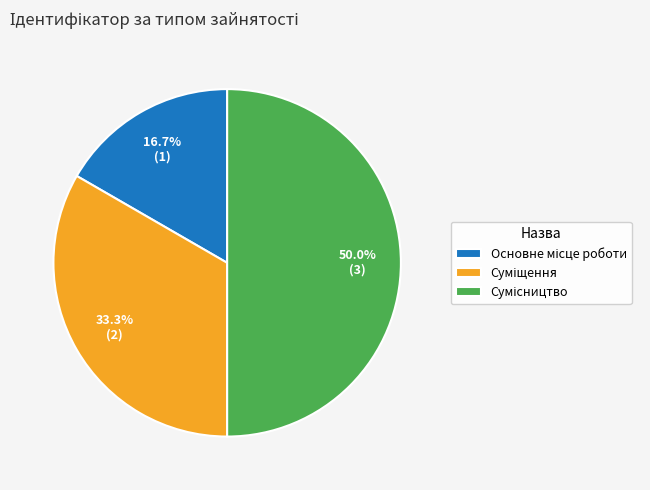

How many slices are in this pie chart?

3